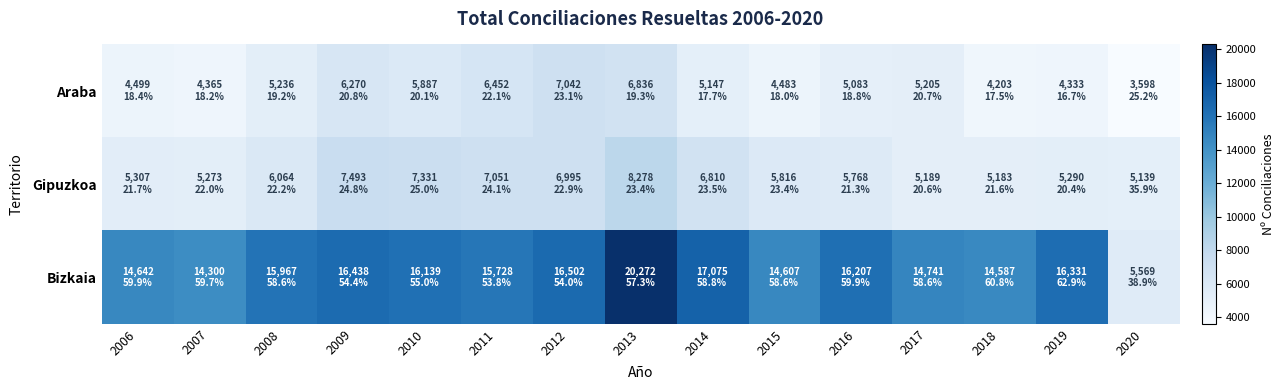

Which series has the largest total across all categories?

Bizkaia